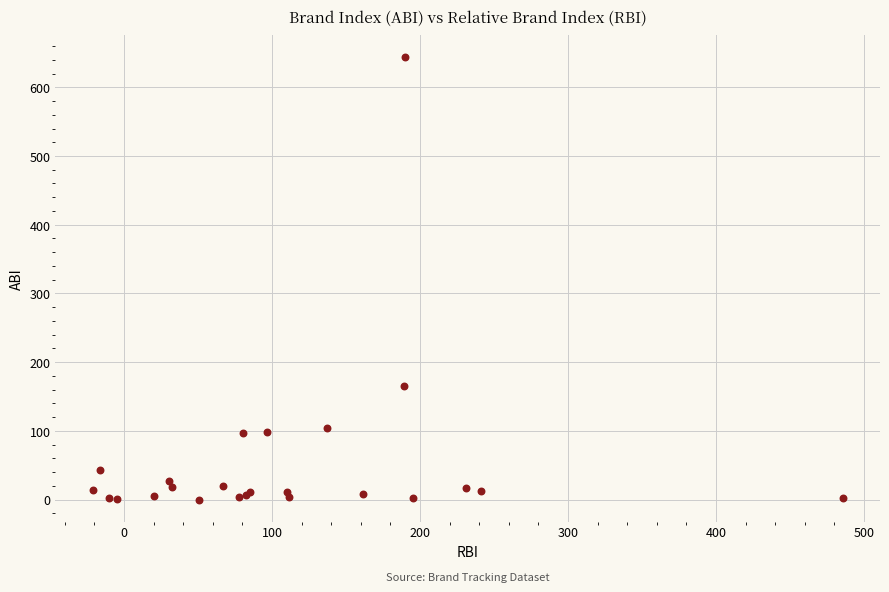

What Y value in the scatter plot is closest to 321?

165.7